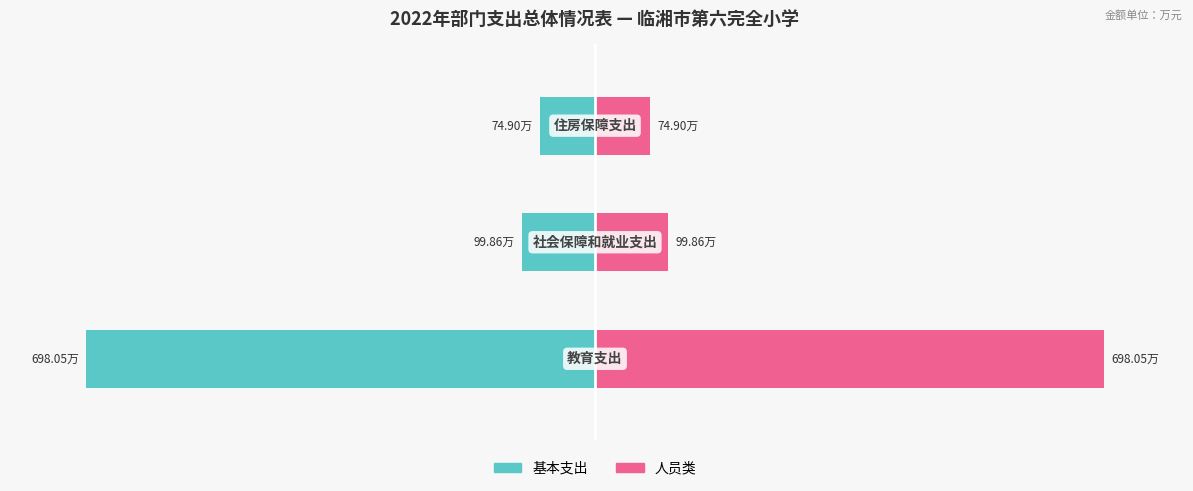

Count the number of categories in the chart.

3